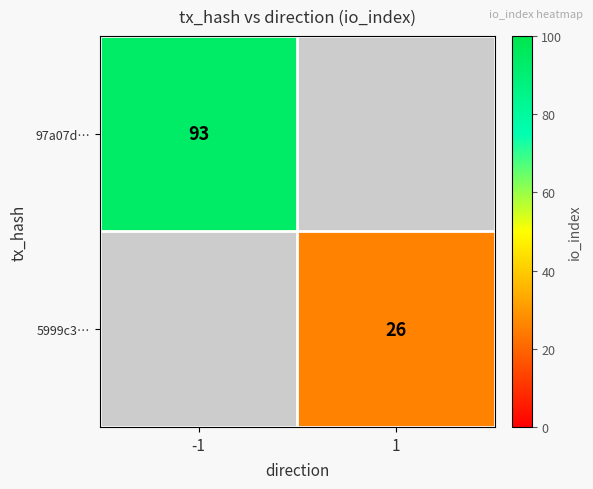

Is it true that 5999c3… equals 26 at 1?

True